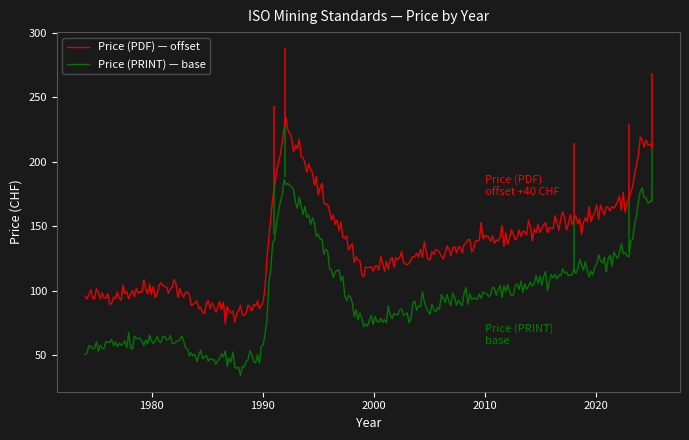

True or false: Price (PDF) — offset and Price (PRINT) — base cross at least once.

False